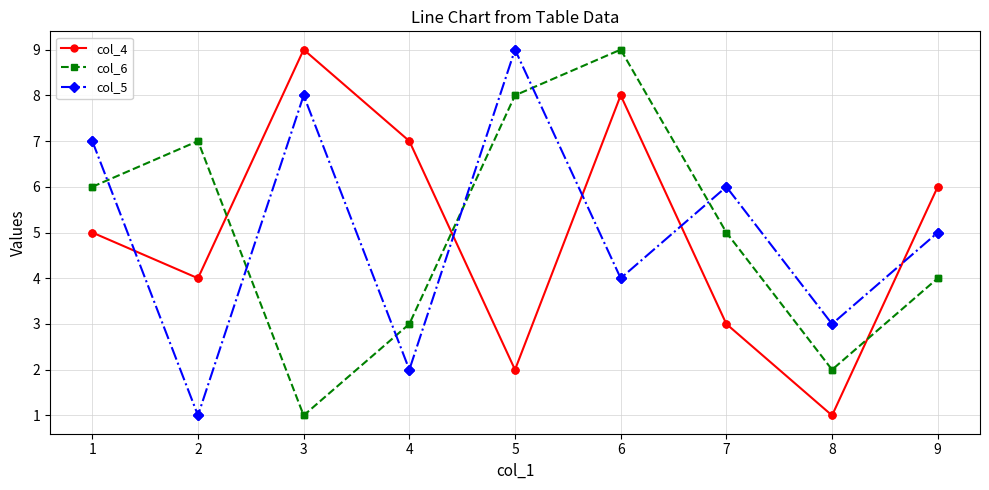

What is the greatest value displayed?

9